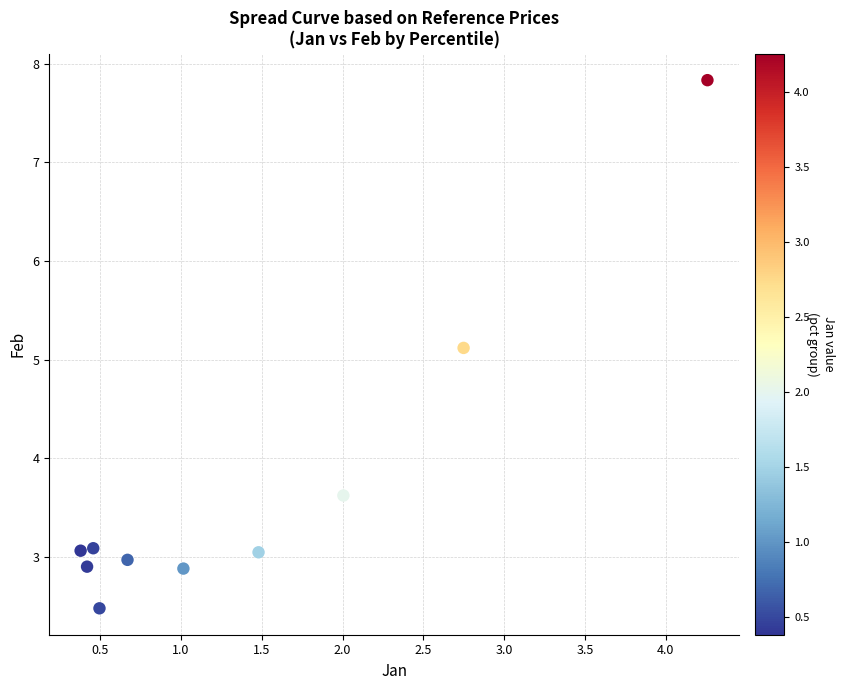

What Y value in the scatter plot is closest to 5?

5.1